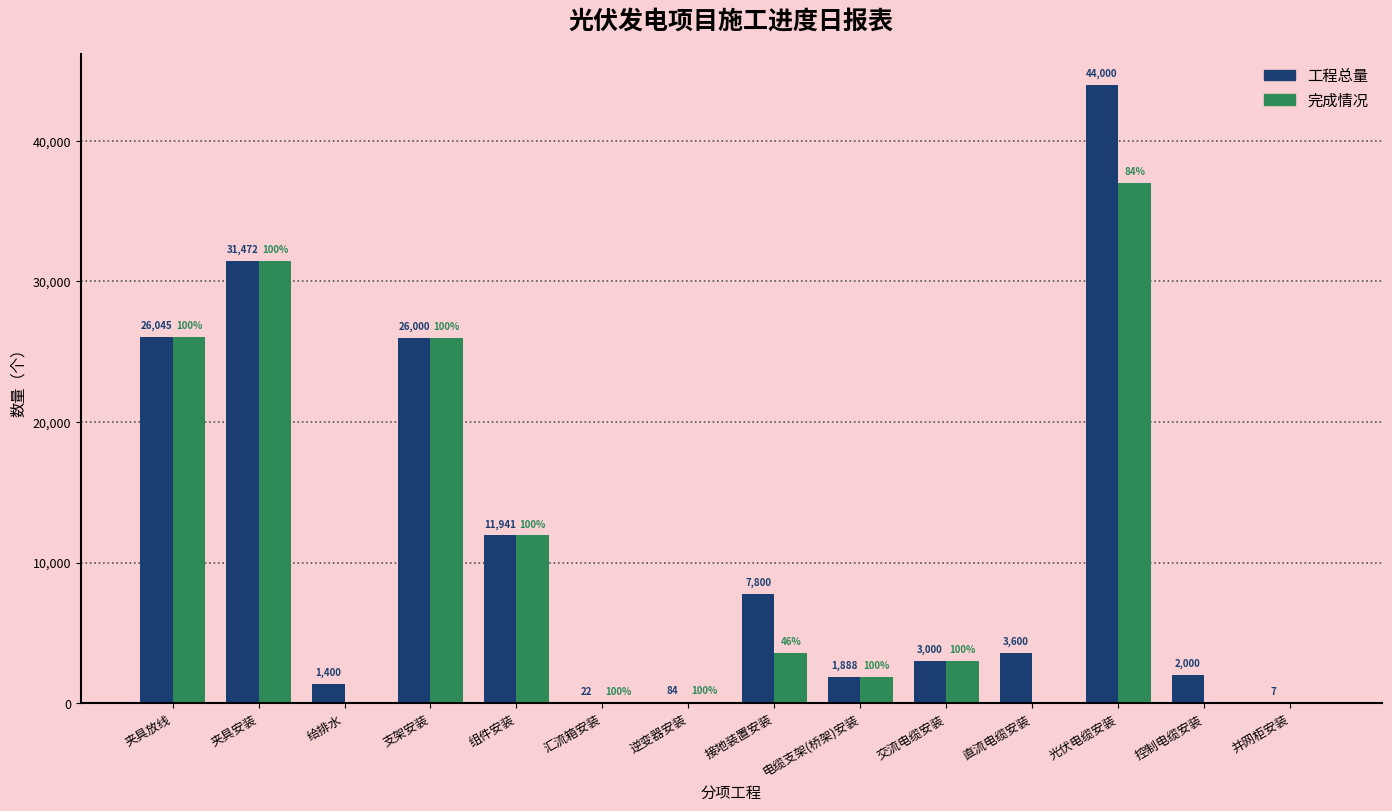

Which category has the highest value across all series?

光伏电缆安装